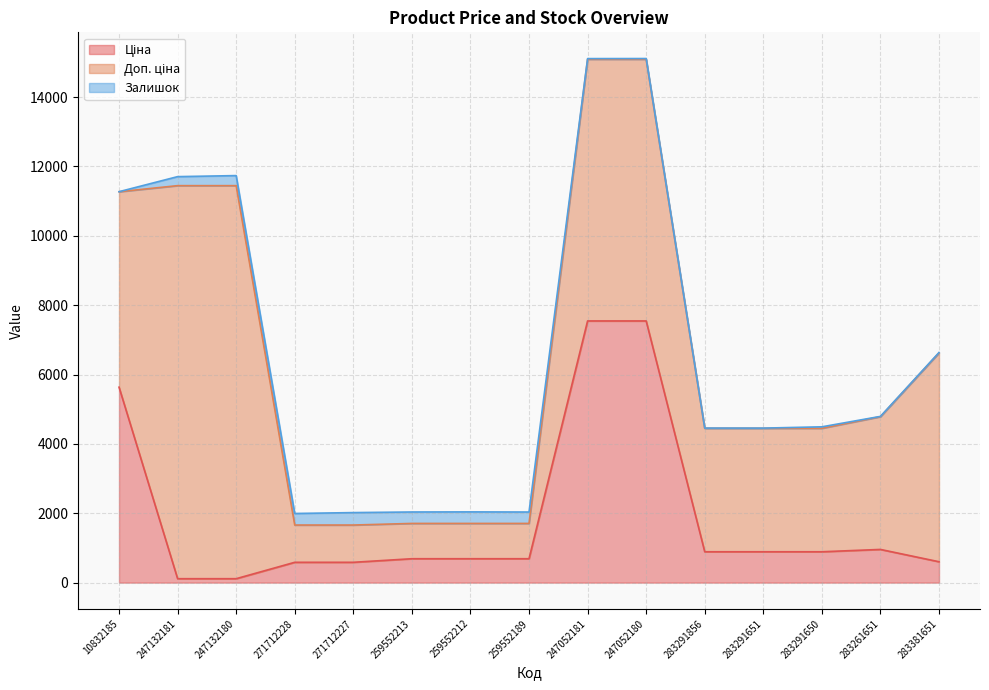

What are all the series names shown in the legend?

Ціна, Доп. ціна, Залишок